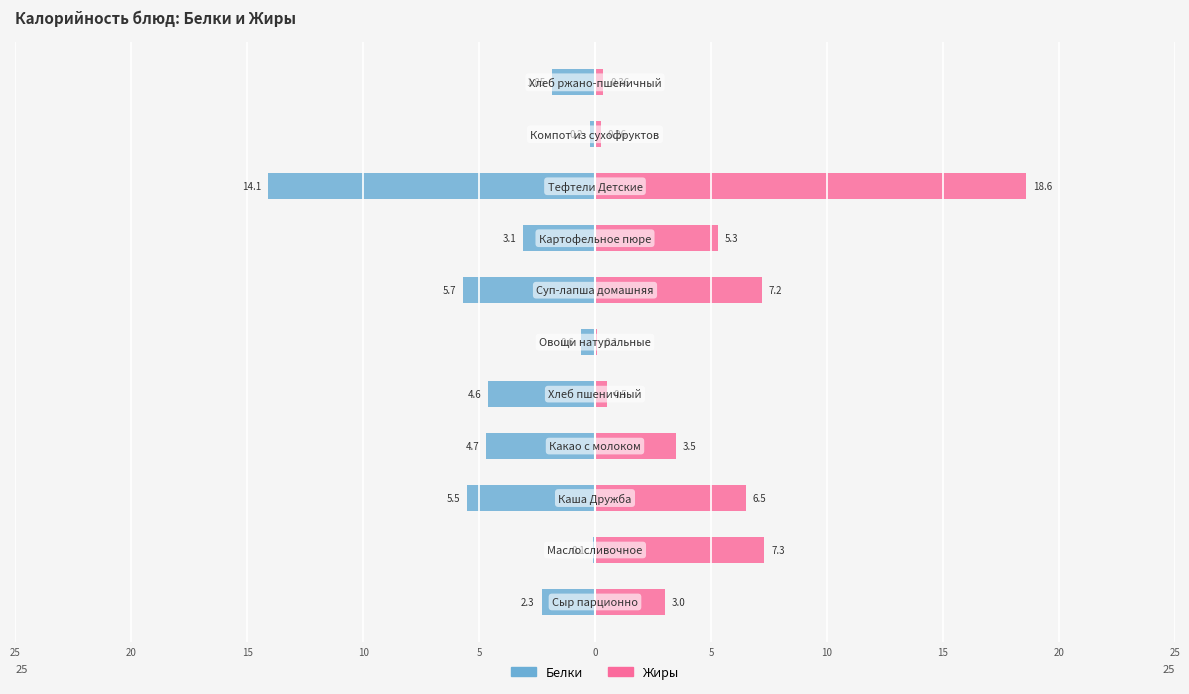

List the series in order of their peak value, highest first.

Жиры, Белки